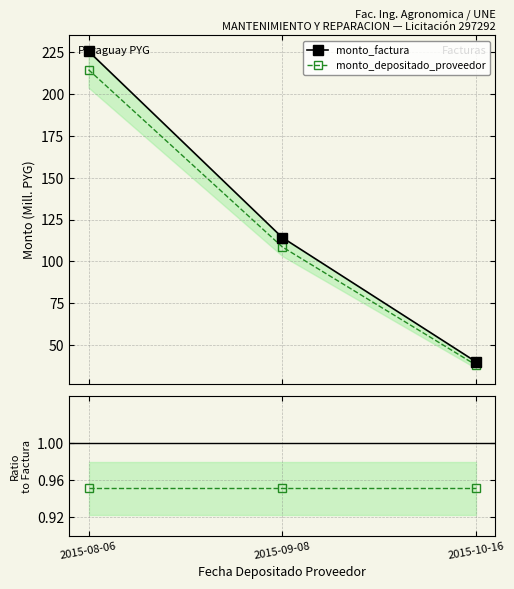

True or false: monto_factura has a value of 114.3 at 2015-09-08.

True